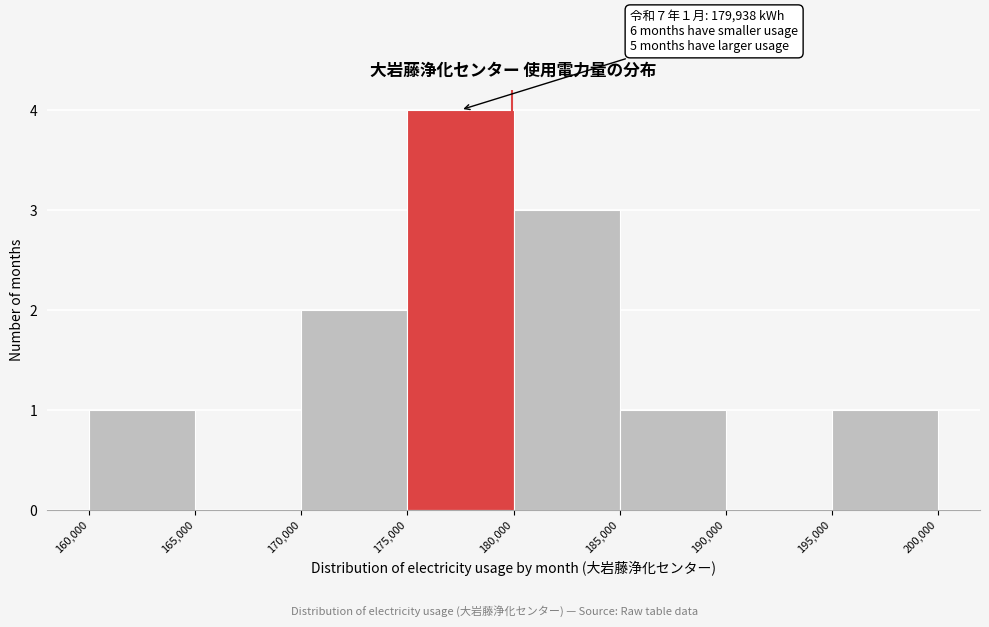

Over which range of the x-axis is the bar tallest?

175,000 to 180,000